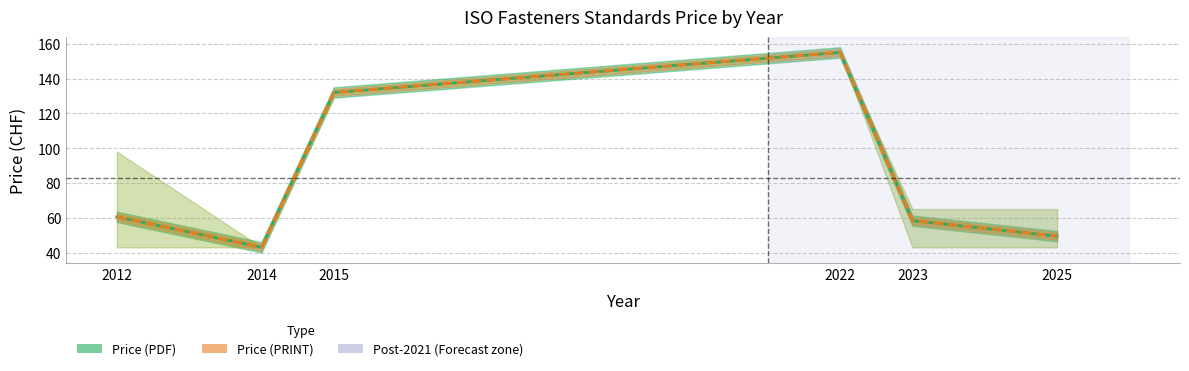

Is it true that Price (PRINT) equals 155.0 at 2022?

True